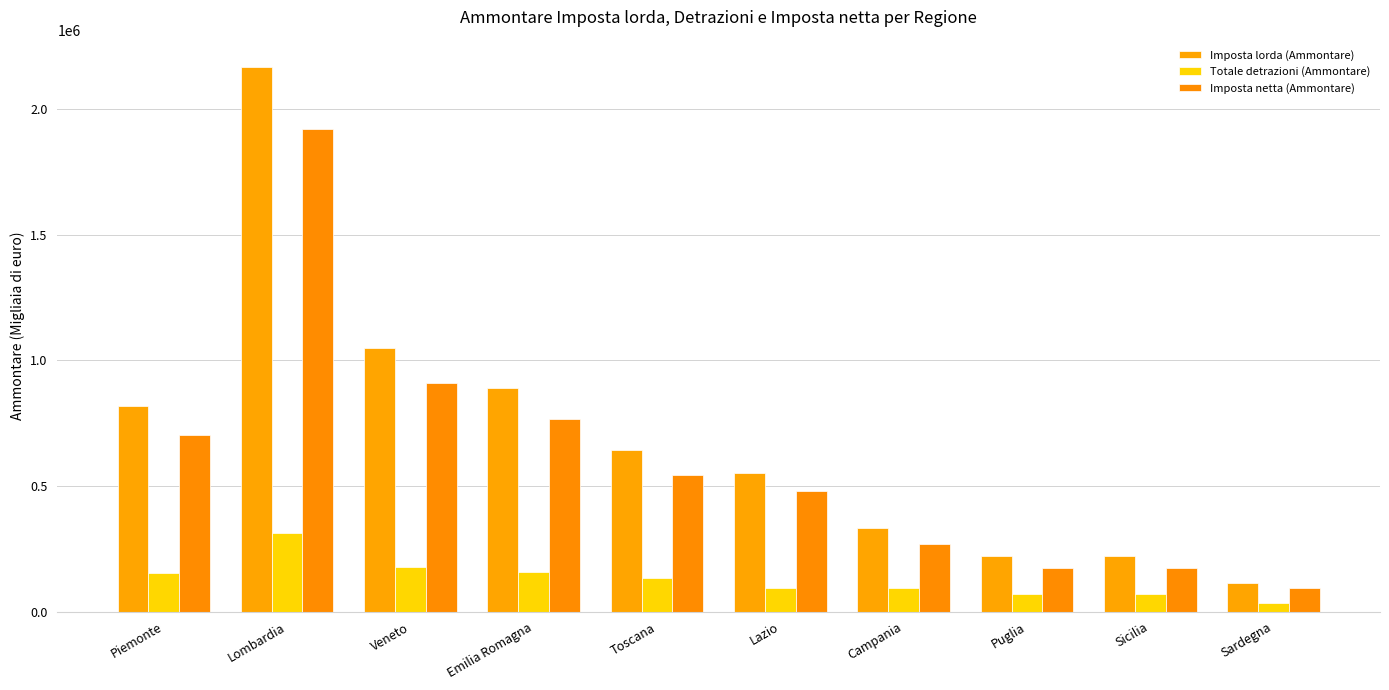

What is the label of the 4th bar from the left?

Emilia Romagna